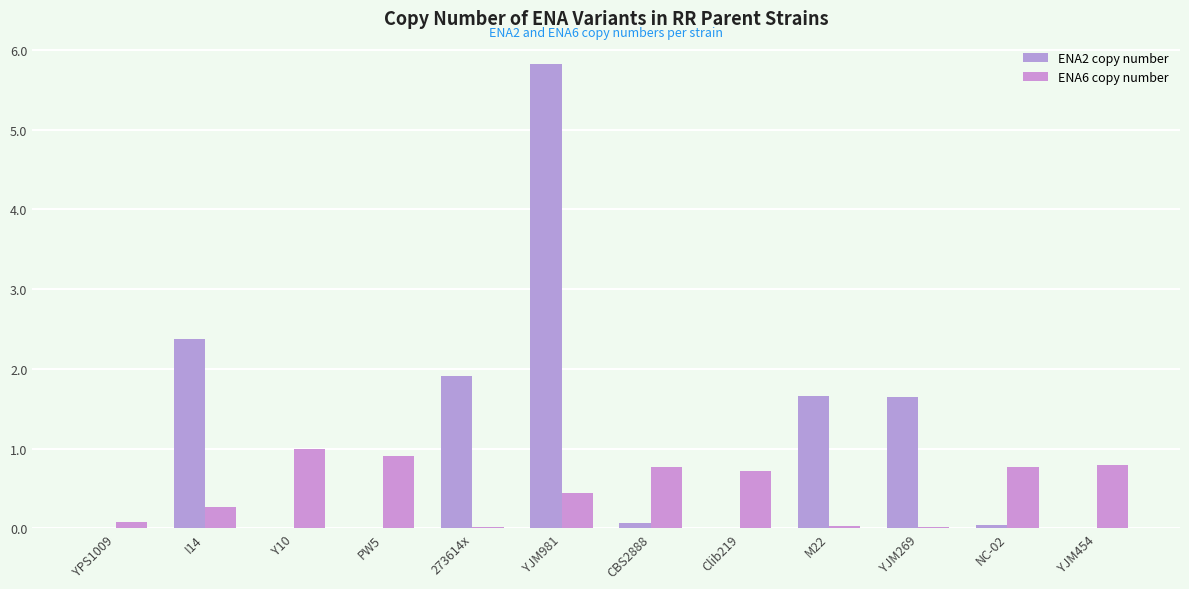

Count the number of categories in the chart.

12